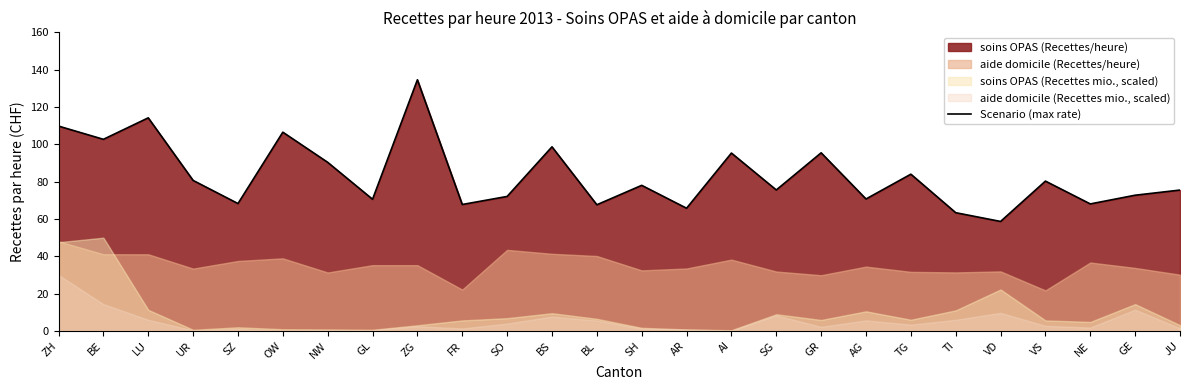

Does the chart display data point markers on the line(s)?

No